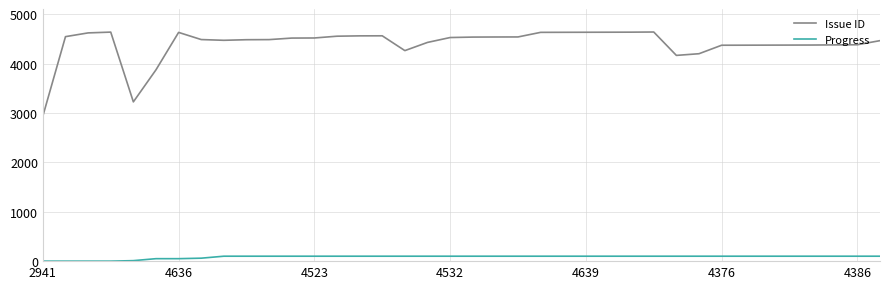

List the series in order of their peak value, highest first.

Issue ID, Progress